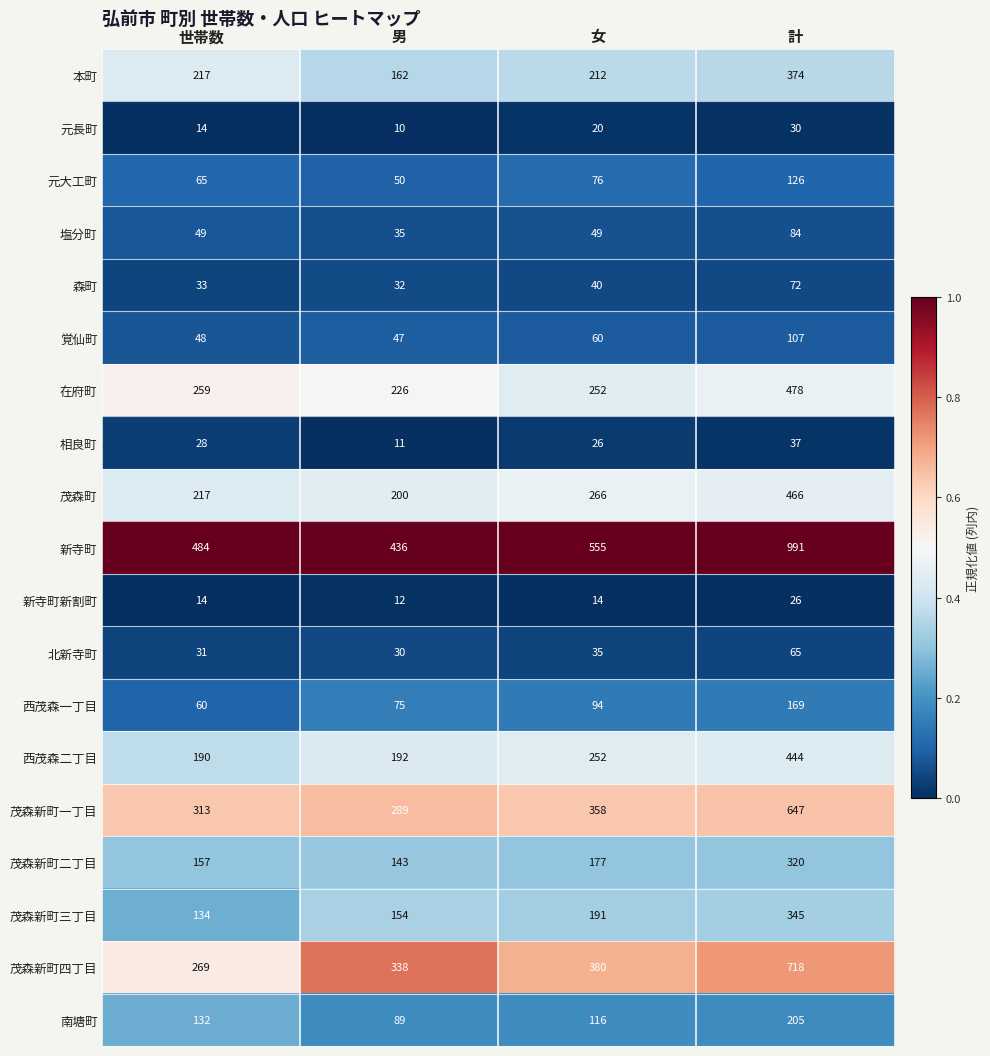

Between 女 and 計, which series saw the biggest shift?

新寺町